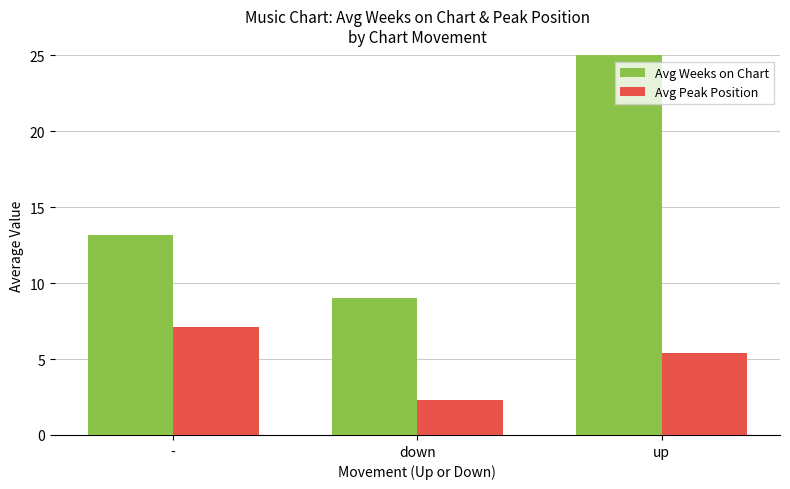

Where does the Avg Weeks on Chart series first go above 13?

-